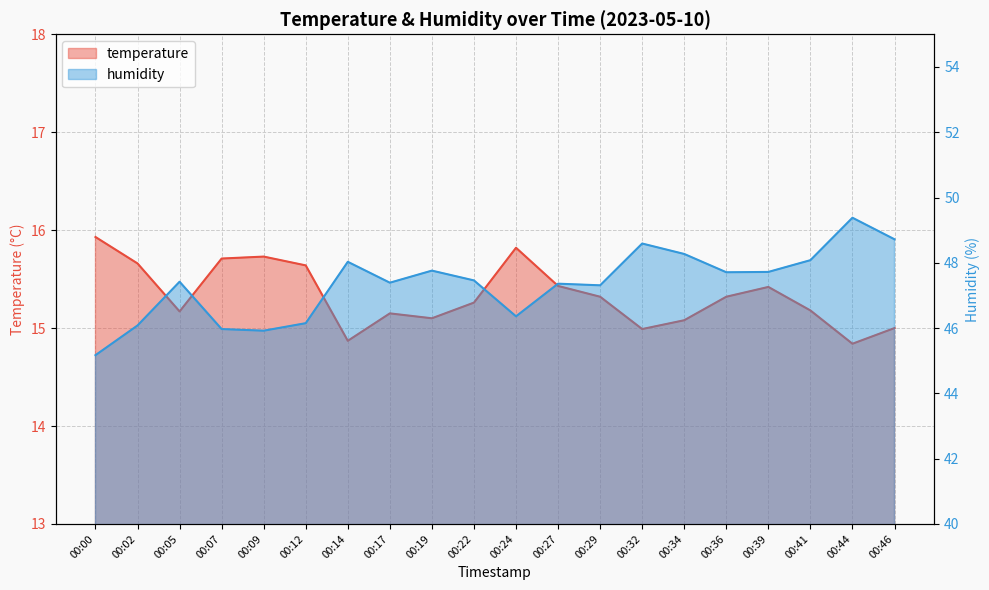

What is the greatest value displayed?

49.4